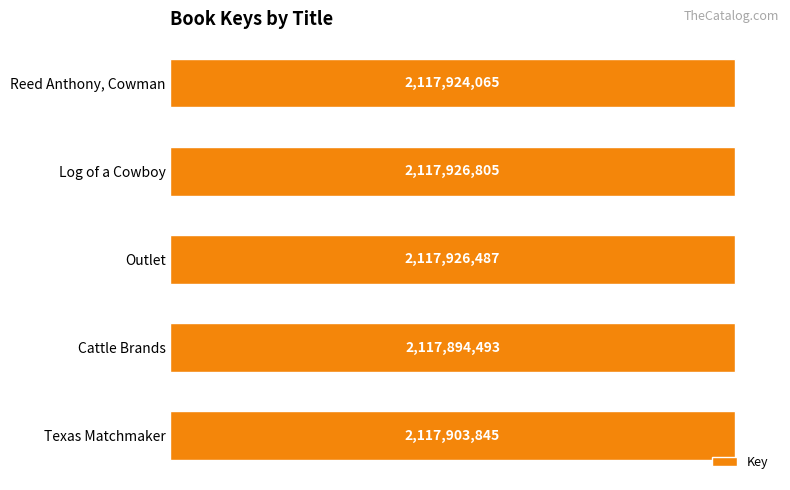

Rank the categories by value from highest to lowest.

Log of a Cowboy, Outlet, Reed Anthony, Cowman, Texas Matchmaker, Cattle Brands